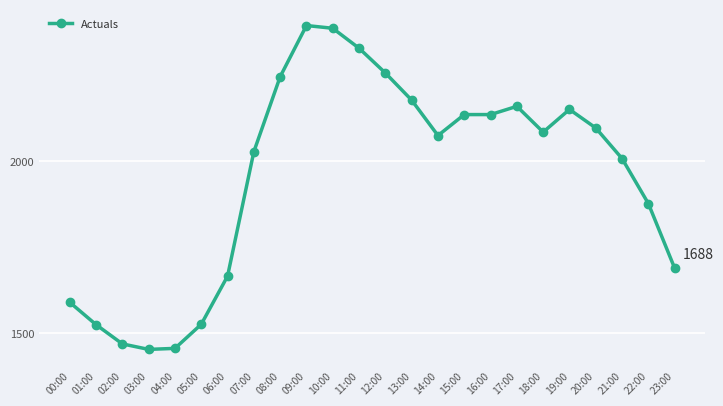

Is this an area chart (filled region under the line)?

No